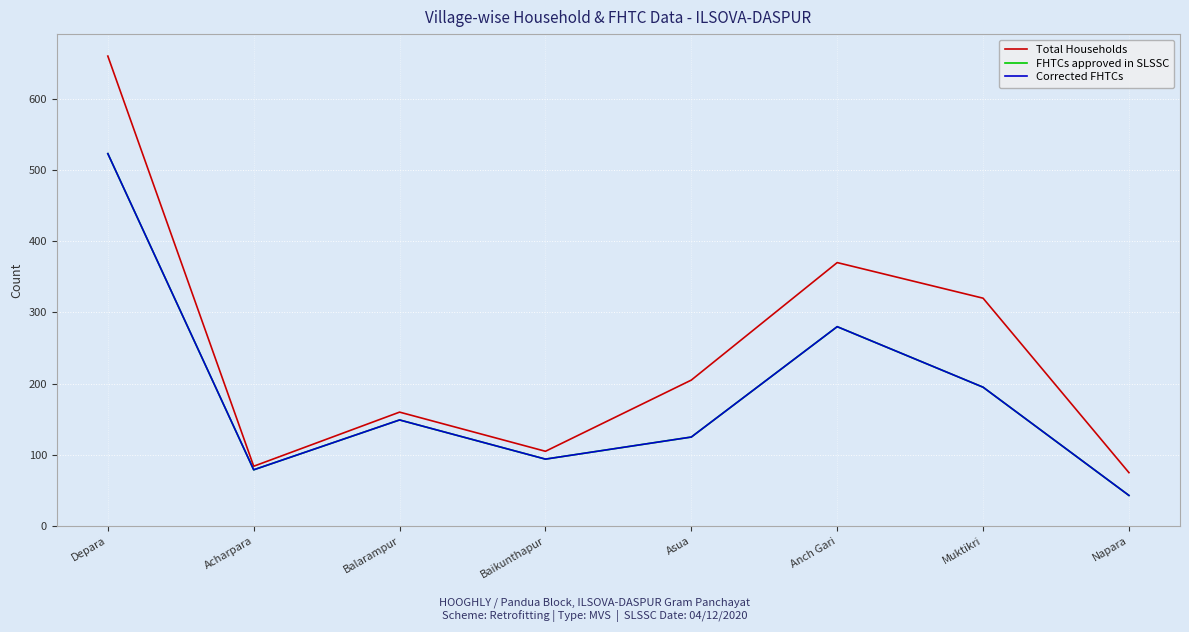

Does the chart display data point markers on the line(s)?

No